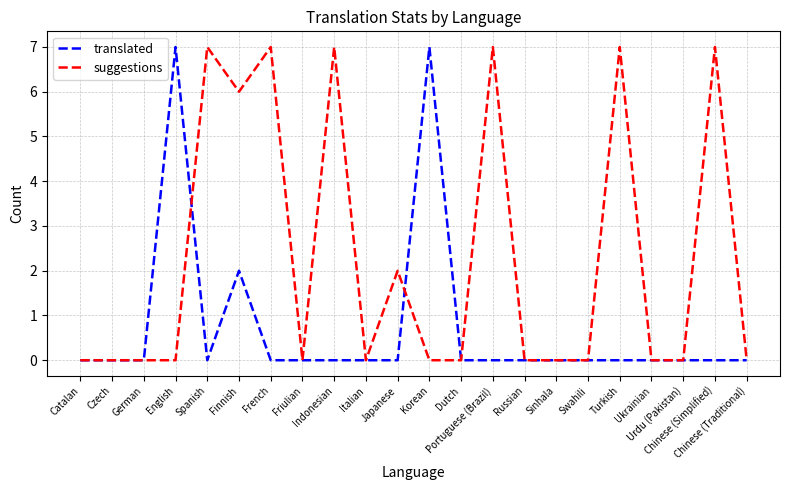

What is the maximum value for suggestions?

7